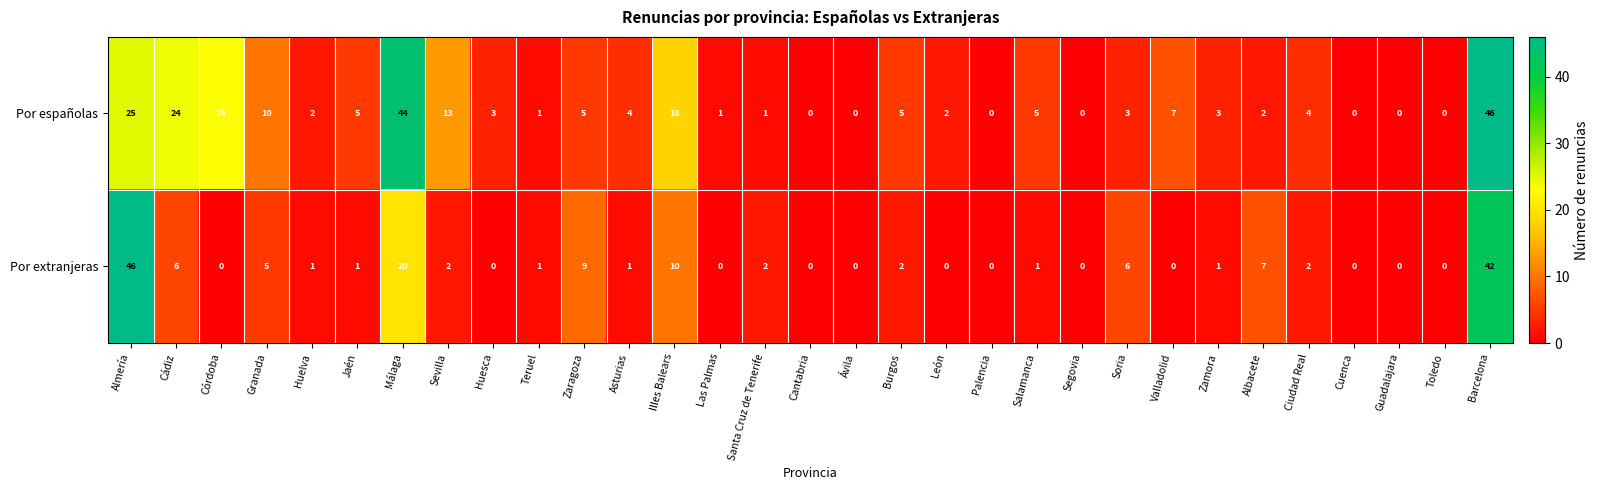

Rank the series at Valladolid from lowest to highest value.

Por extranjeras, Por españolas